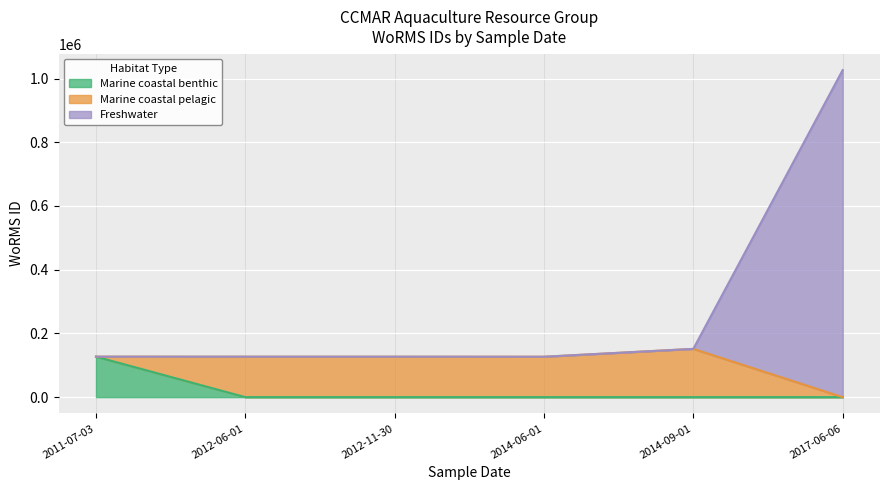

Read the value at 2017-06-06.

1026595